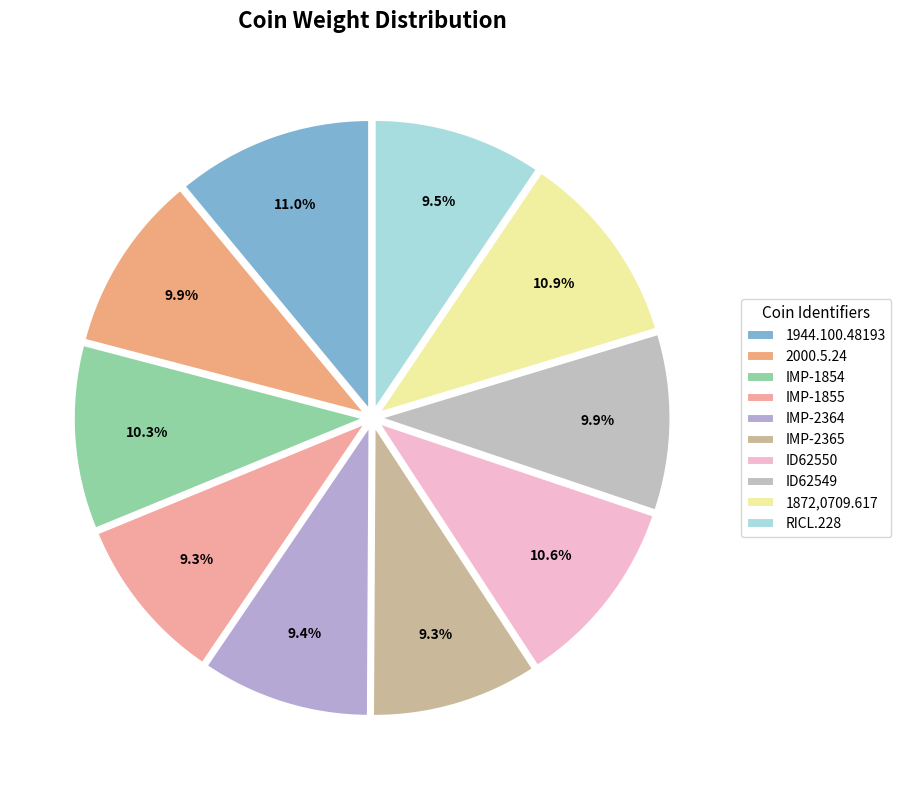

Count the number of slices in the pie.

10